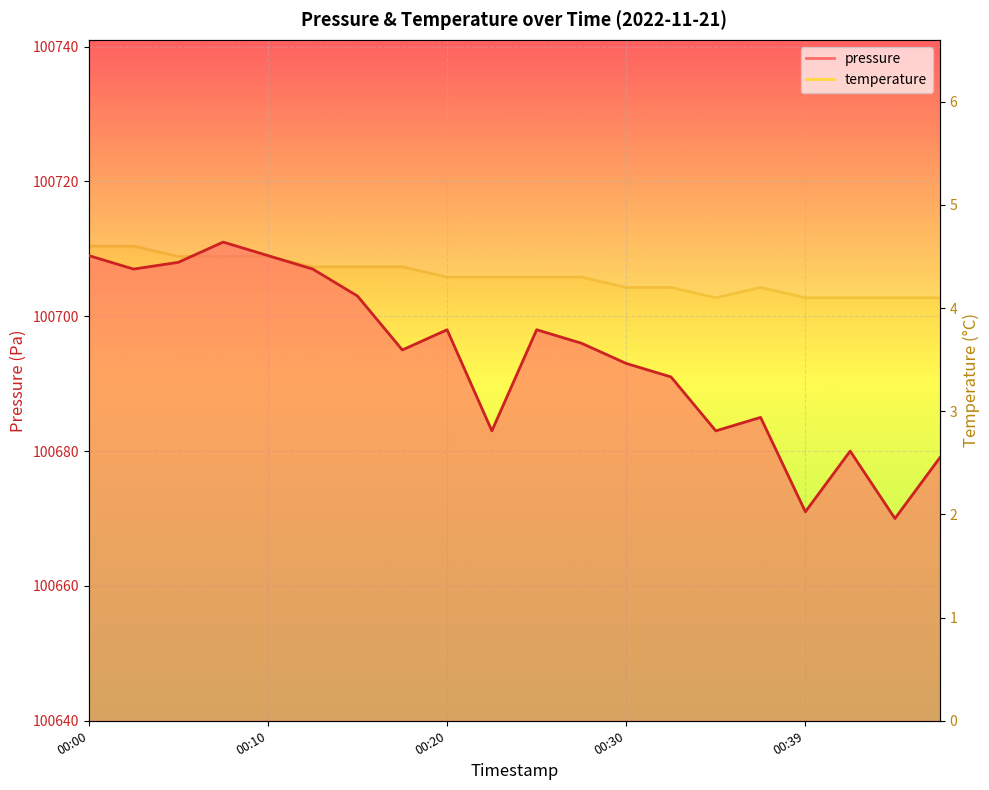

Reading left to right, list all the values displayed in this chart.

pressure: 100709.0	100707.0	100708.0	100711.0	100709.0	100707.0	100703.0	100695.0	100698.0	100683.0	100698.0	100696.0	100693.0	100691.0	100683.0	100685.0	100671.0	100680.0	100670.0	100679.0
temperature: 4.6	4.6	4.5	4.5	4.5	4.4	4.4	4.4	4.3	4.3	4.3	4.3	4.2	4.2	4.1	4.2	4.1	4.1	4.1	4.1